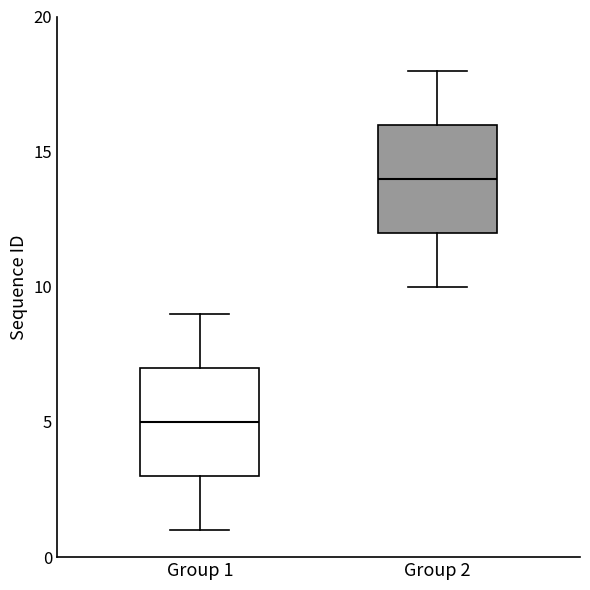

Reading left to right, transcribe this box plot: for each box, give where its median line is, the range the box spans, and where its two whiskers end, as read against the y-axis. The values are not printed on the chart, so give them approximately, as read against the axis.

Group 1: median 5, box 3 to 7, whiskers 1 to 9
Group 2: median 14, box 12 to 16, whiskers 10 to 18